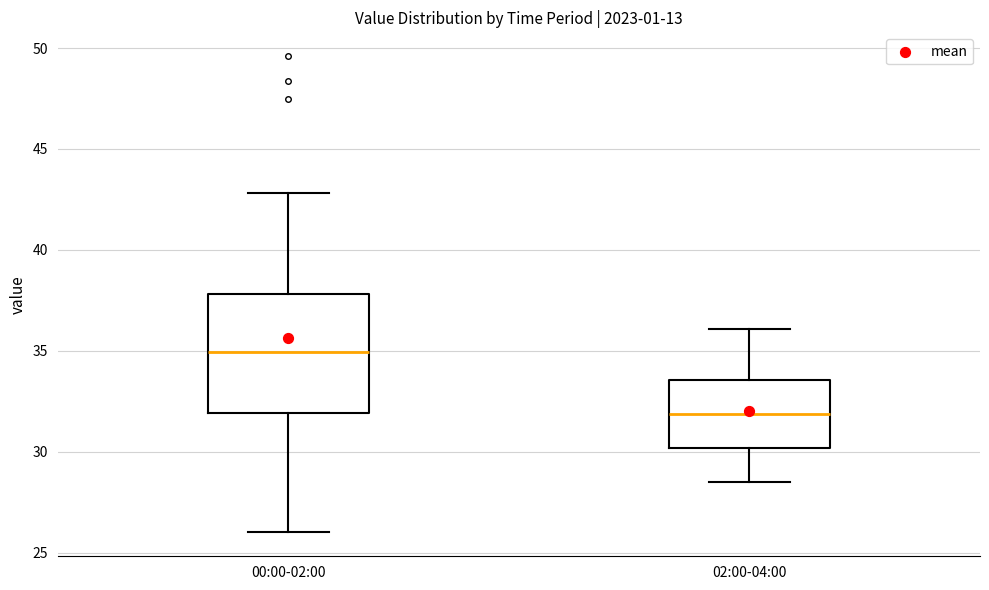

Comparing the boxes themselves (not the whiskers), which one is the tallest?

00:00-02:00